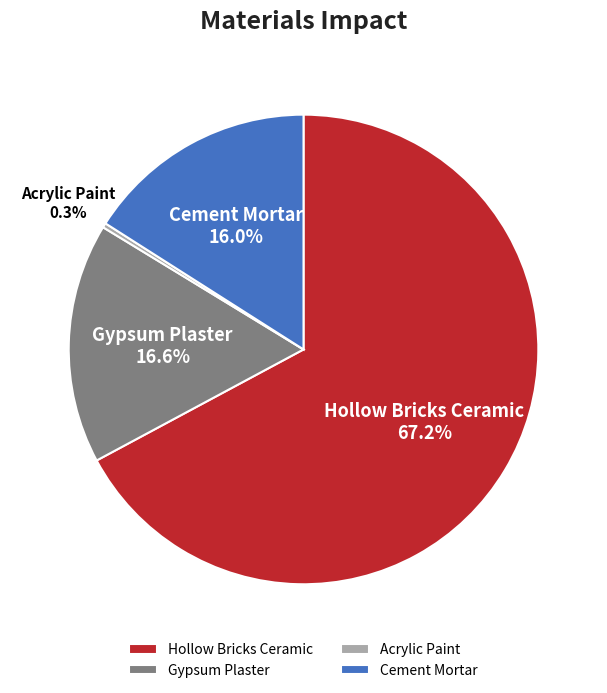

How much of the chart is everything except Gypsum Plaster?

83.4%